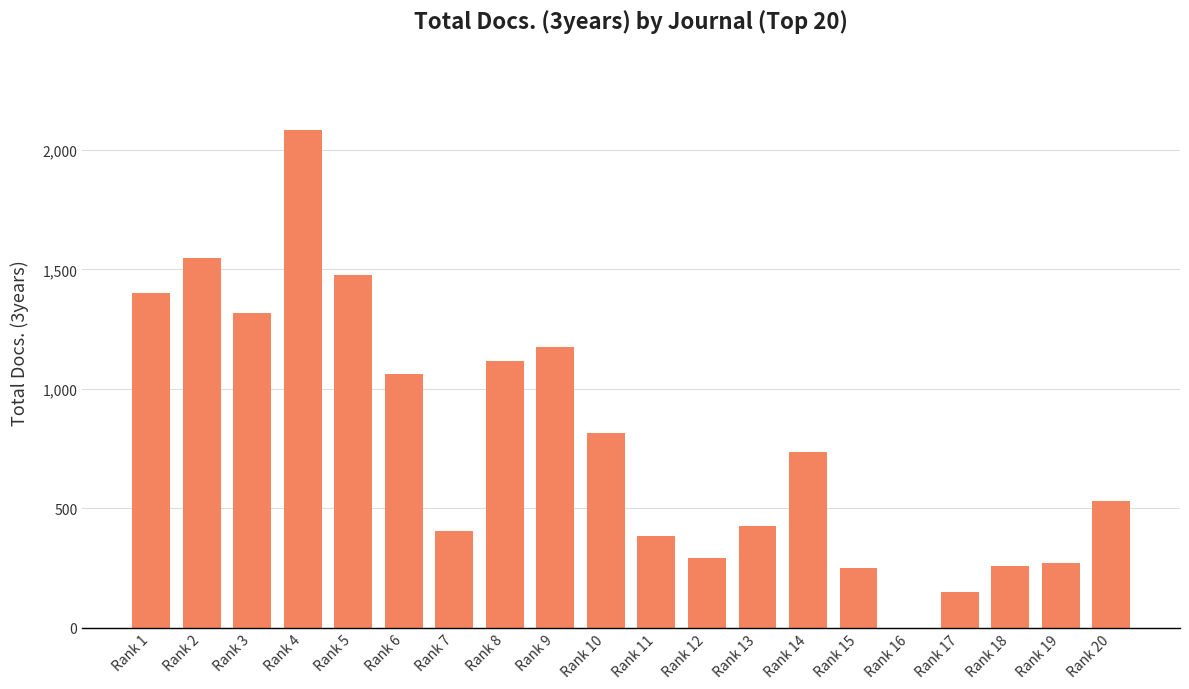

Which has a higher value, Rank 4 or Rank 9?

Rank 4